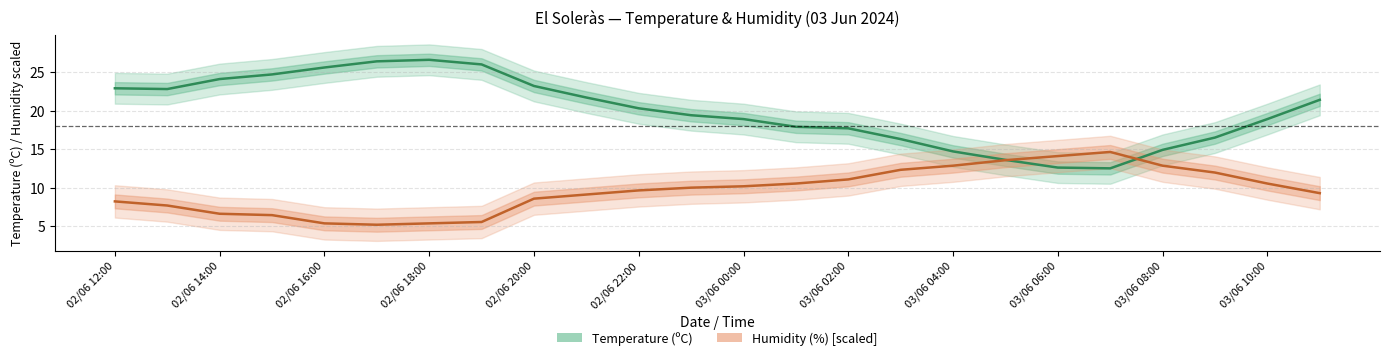

The value of Humidity (%) [scaled] at 13 is 6.4. True or false?

False